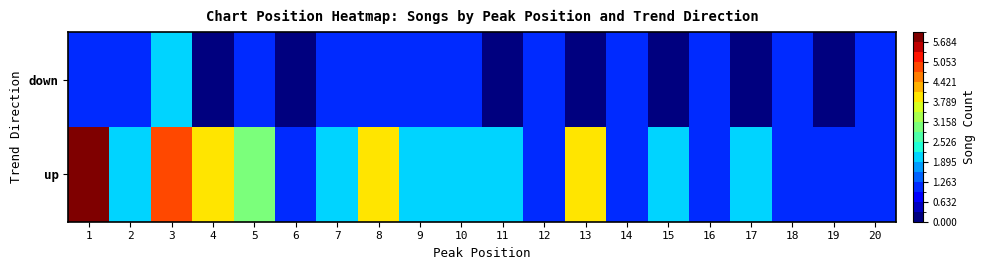

At which category is the sum across all series the highest?

1